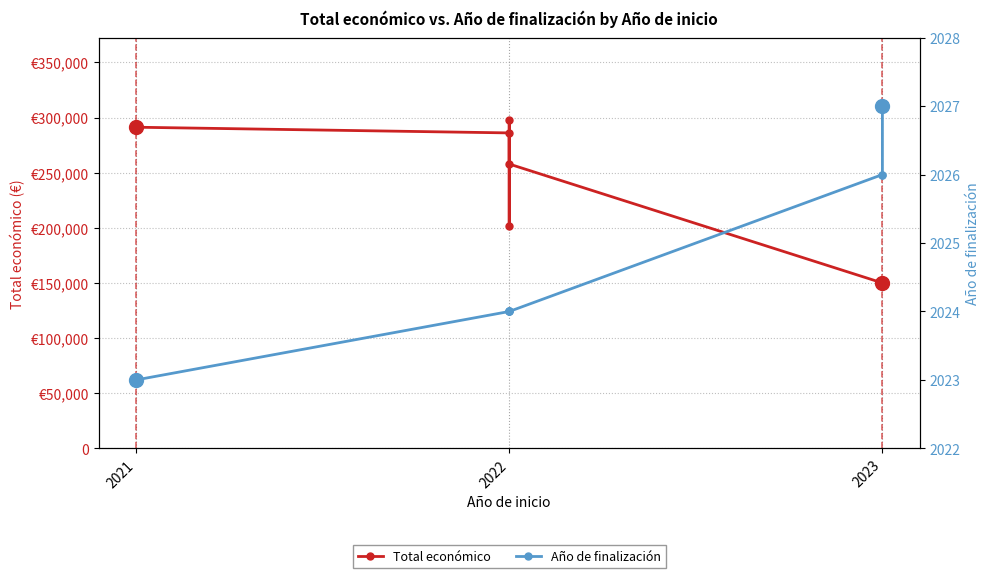

How many lines are shown in the chart?

2